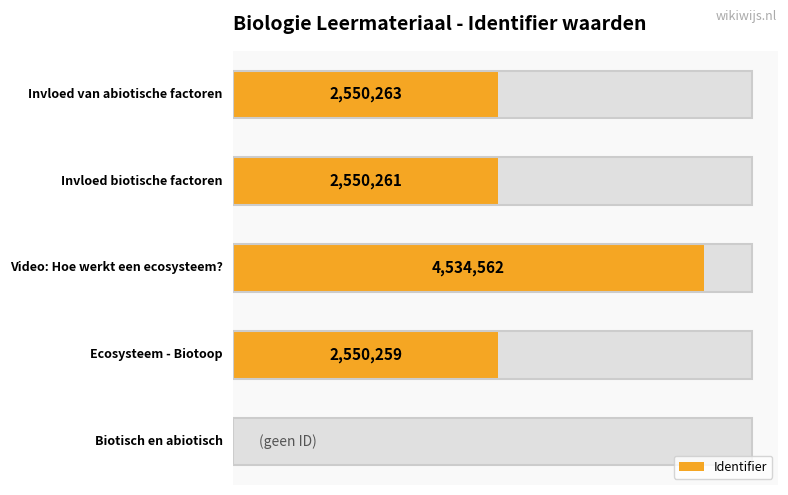

Approximately how many times larger is the value at 4 compared to 2?

0.6